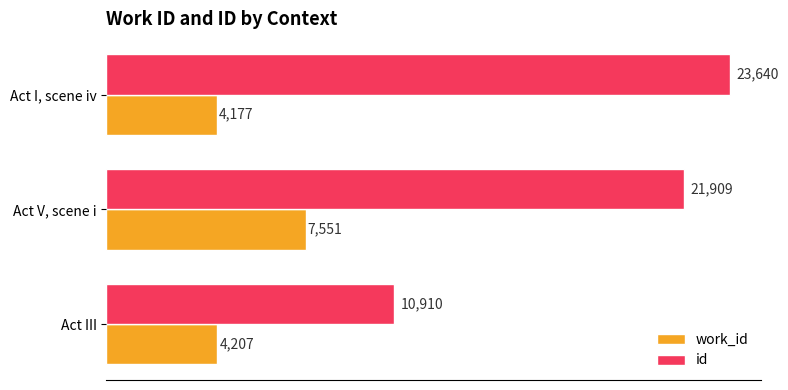

Which category has the lowest value in the work_id series?

Act I, scene iv